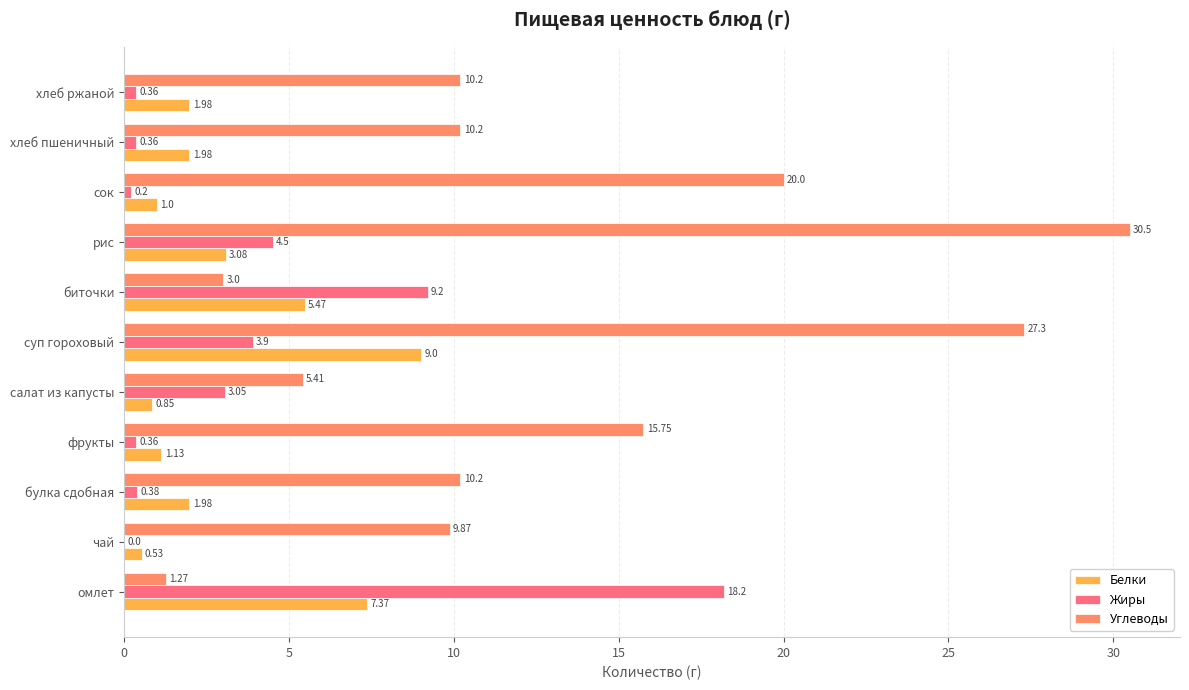

What is the average value of the Жиры series?

3.7